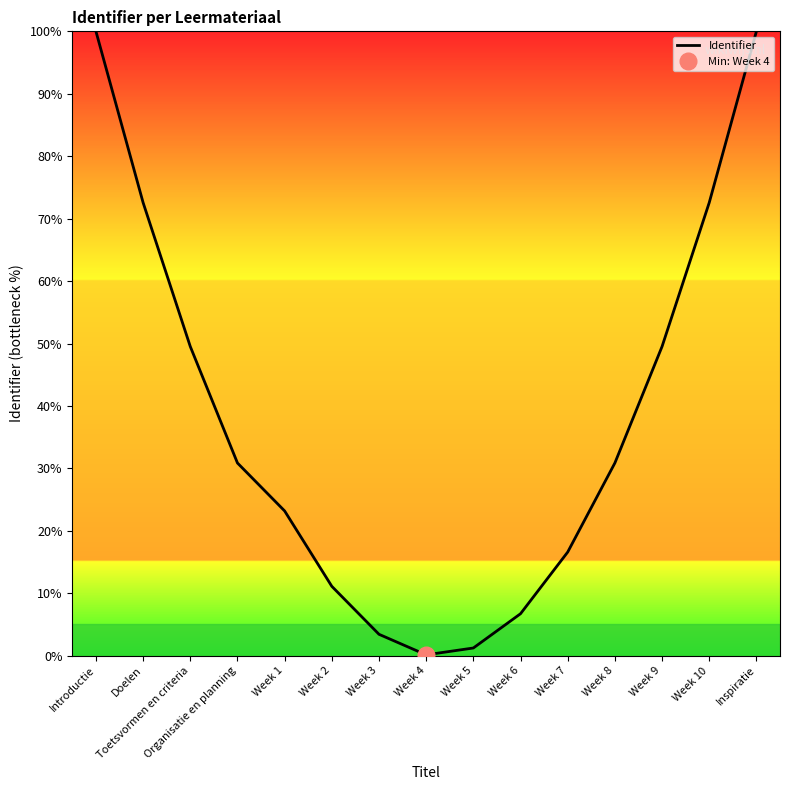

List the labels in order of value, smallest first.

Week 4, Week 5, Week 3, Week 6, Week 2, Week 7, Week 1, Organisatie en planning, Week 8, Toetsvormen en criteria, Week 9, Doelen, Week 10, Introductie, Inspiratie